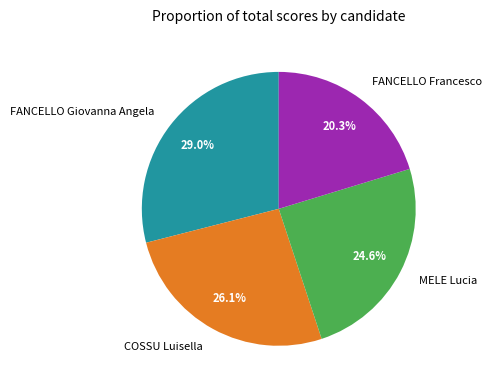

How many segments does this pie chart have?

4